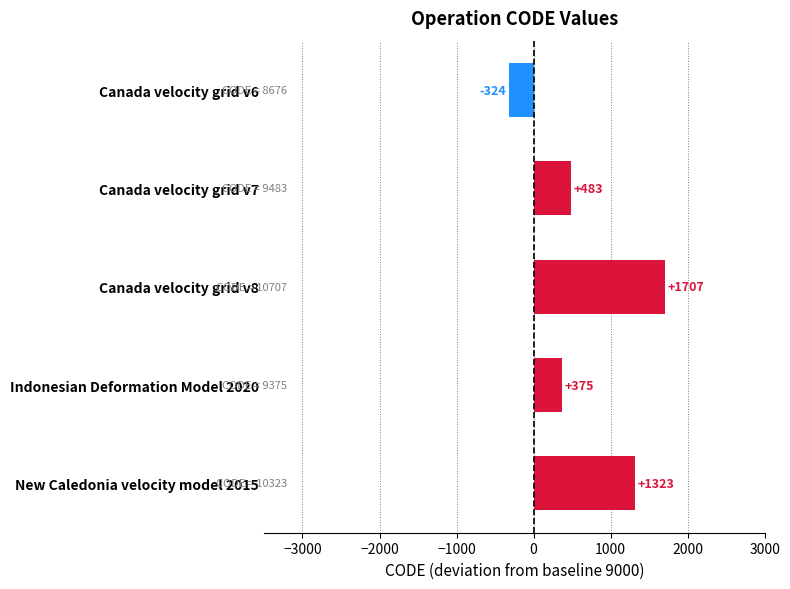

Does the chart contain stacked bars?

No